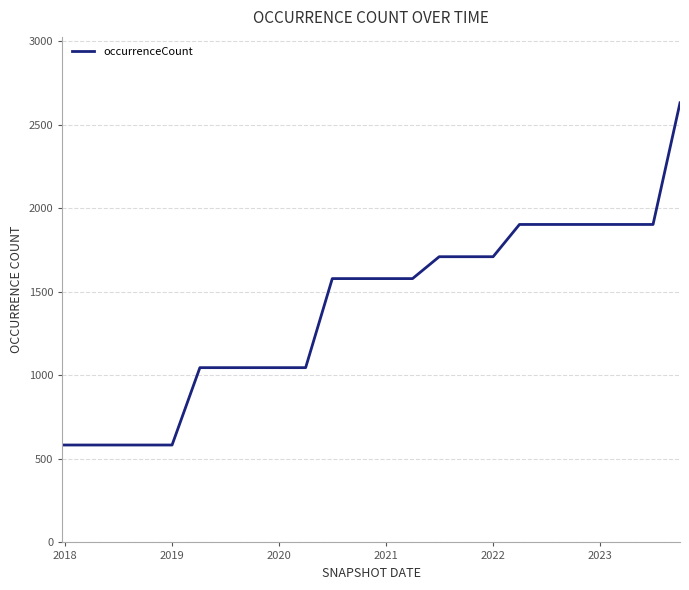

What is the greatest value displayed?

2631